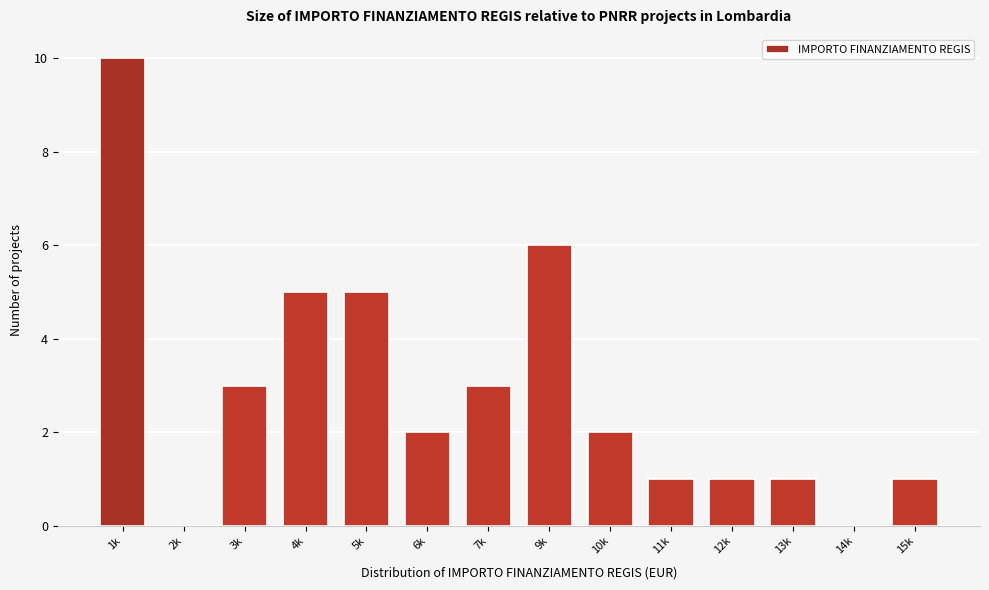

Reading right to left, extract all data points from this chart.

15k=1	14k=0	13k=1	12k=1	11k=1	10k=2	9k=6	7k=3	6k=2	5k=5	4k=5	3k=3	2k=0	1k=10